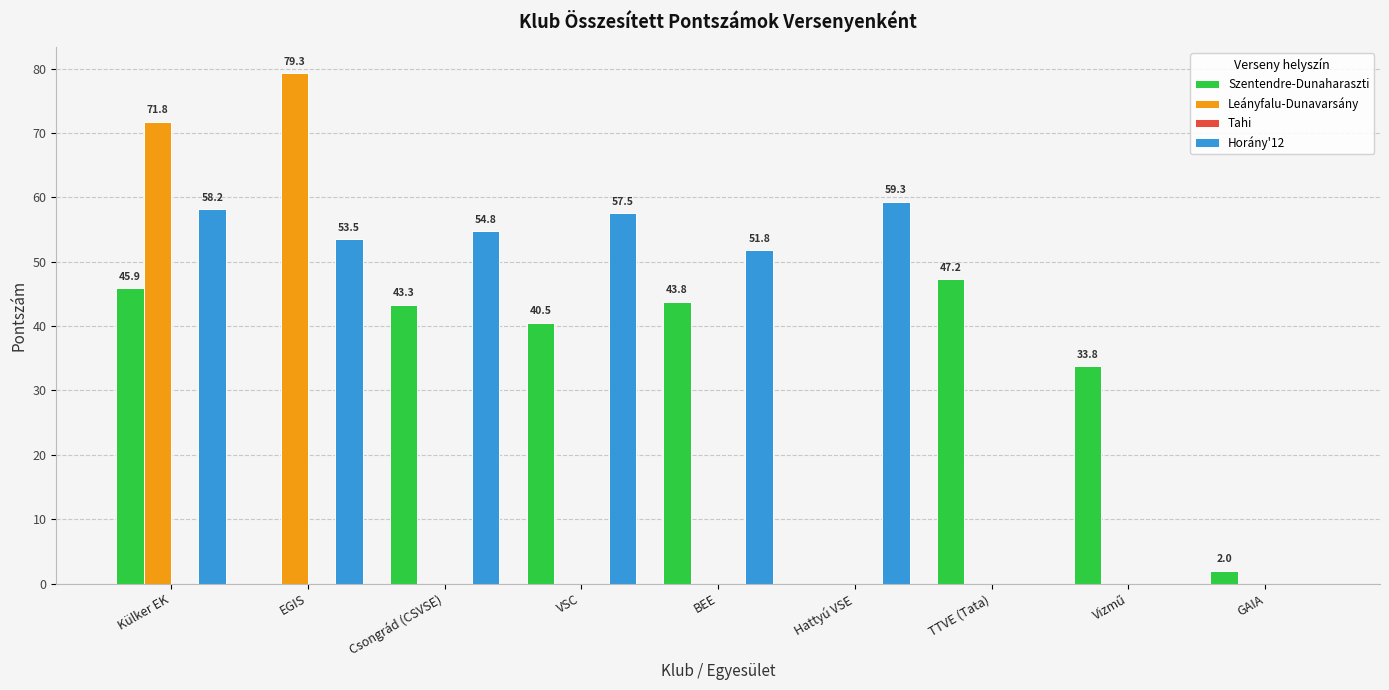

Does the chart contain stacked bars?

No